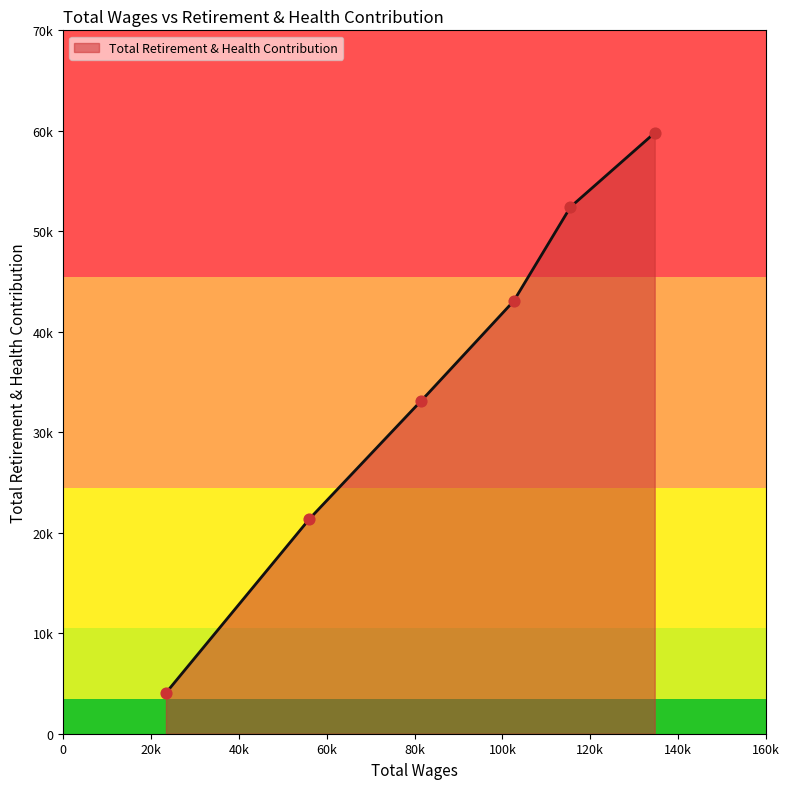

What is the change in value from 102554.0 to 23403.0?

-38994